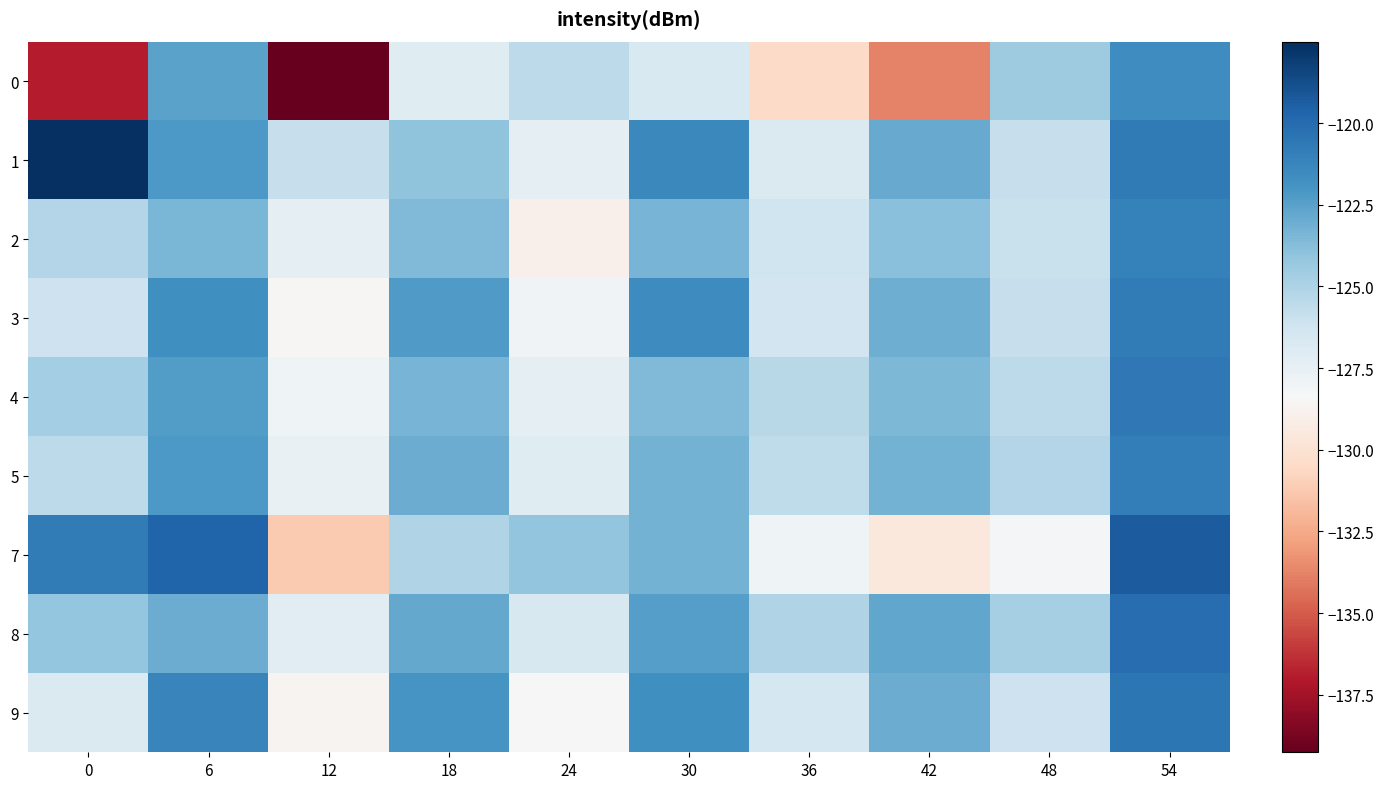

Reading left to right, transcribe all the data shown in this chart.

0: 0=-137.0	6=-122.6	12=-139.3	18=-127.1	24=-125.5	30=-126.7	36=-130.5	42=-133.7	48=-124.5	54=-121.6
1: 0=-117.5	6=-122.1	12=-125.8	18=-124.0	24=-127.3	30=-121.4	36=-126.8	42=-122.9	48=-125.9	54=-120.7
2: 0=-125.2	6=-123.4	12=-127.3	18=-123.6	24=-128.9	30=-123.3	36=-126.2	42=-123.8	48=-126.0	54=-121.0
3: 0=-126.1	6=-121.7	12=-128.5	18=-122.2	24=-128.0	30=-121.5	36=-126.3	42=-123.1	48=-125.9	54=-120.8
4: 0=-124.7	6=-122.3	12=-127.9	18=-123.3	24=-127.4	30=-123.6	36=-125.4	42=-123.5	48=-125.5	54=-120.6
5: 0=-125.5	6=-122.1	12=-127.6	18=-123.0	24=-127.1	30=-123.2	36=-125.6	42=-123.2	48=-125.2	54=-120.9
7: 0=-120.8	6=-119.7	12=-131.2	18=-125.1	24=-124.1	30=-123.2	36=-127.9	42=-129.5	48=-128.2	54=-119.3
8: 0=-124.2	6=-123.0	12=-127.2	18=-122.8	24=-126.6	30=-122.4	36=-125.1	42=-122.7	48=-124.8	54=-120.1
9: 0=-126.8	6=-121.2	12=-128.7	18=-122.0	24=-128.3	30=-121.7	36=-126.5	42=-123.0	48=-126.1	54=-120.5